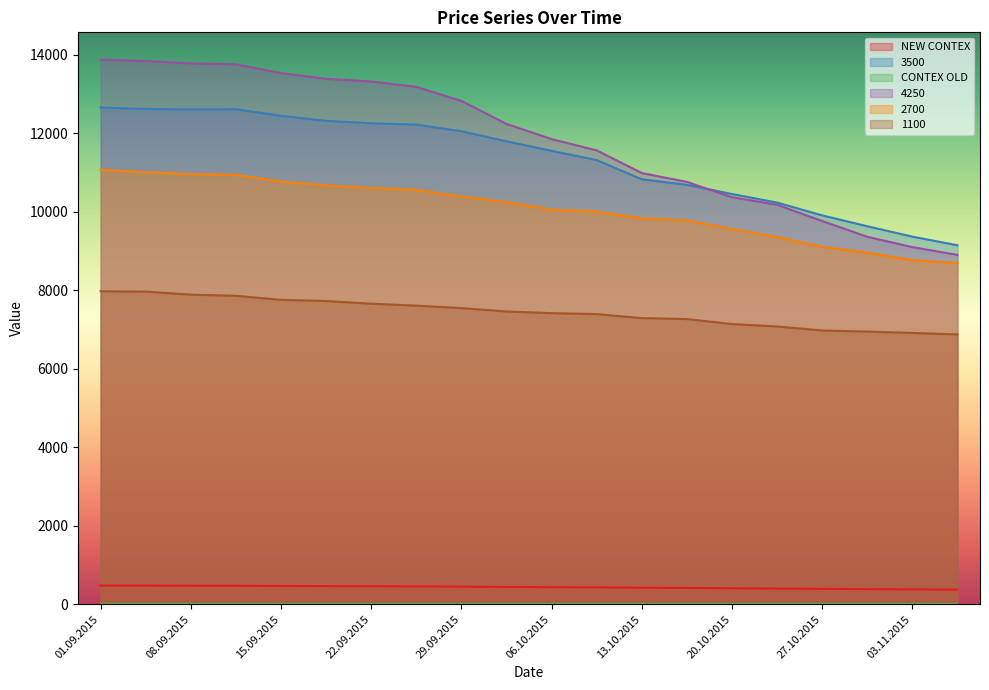

Read the NEW CONTEX value at 13.10.2015.

419.8